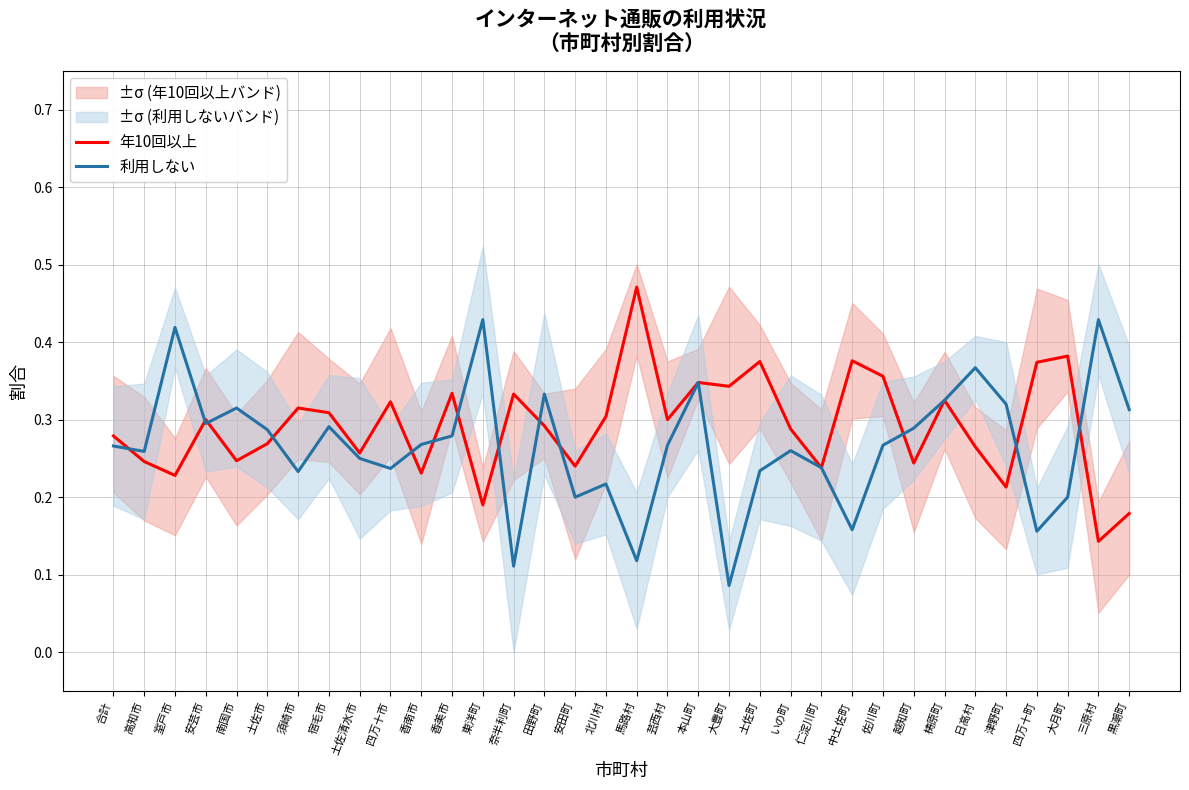

What is the difference between the 年10回以上 values at 土佐市 and 佐川町?

0.1